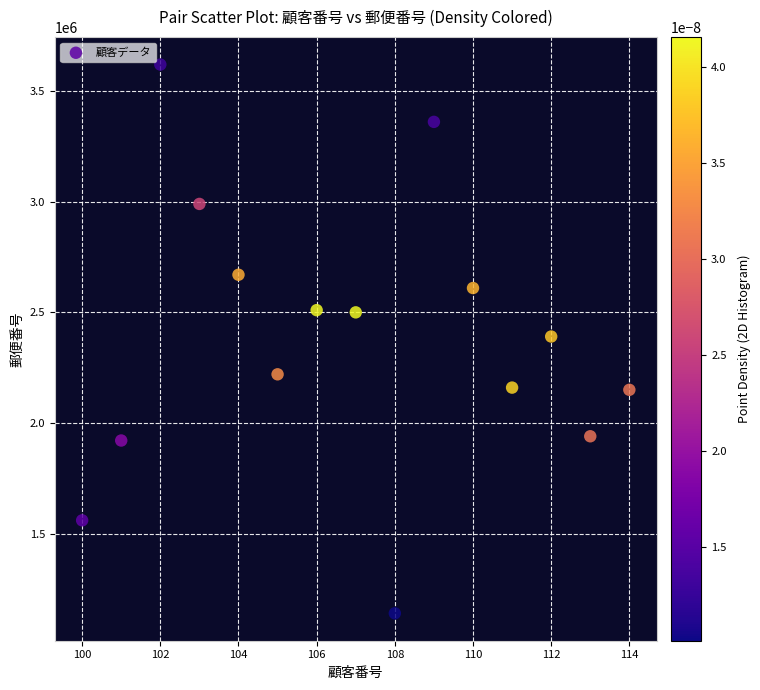

What is the range of X values (max minus min)?

14